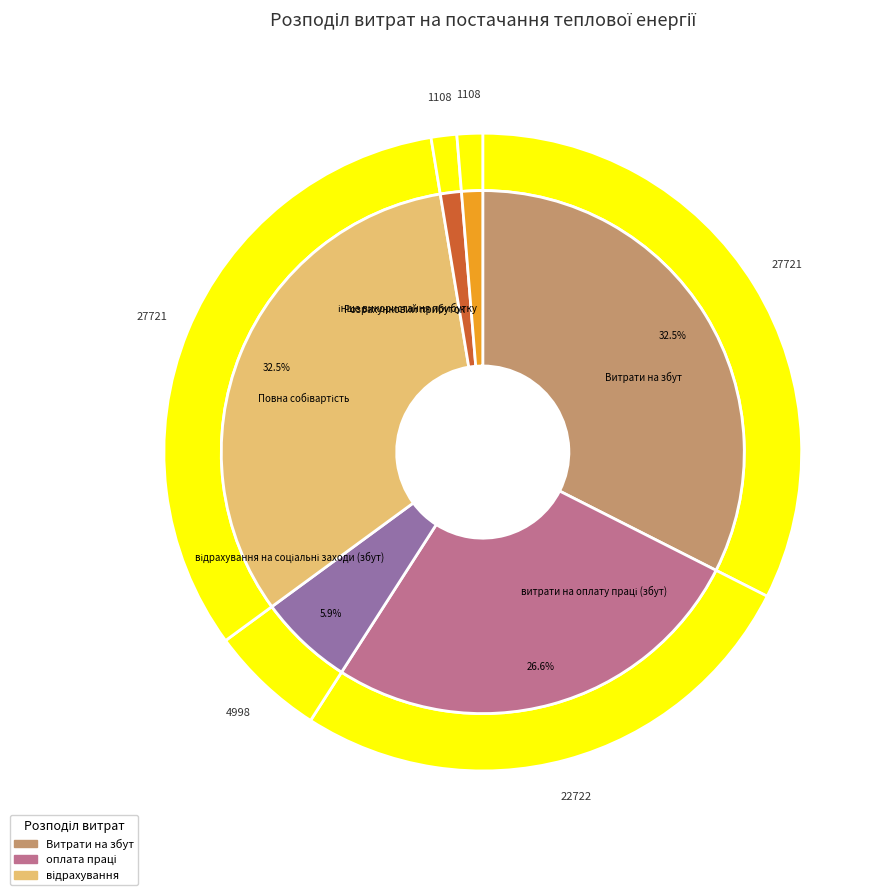

Rank the categories by value from lowest to highest.

Розрахунковий прибуток, інше використання прибутку, відрахування на соціальні заходи (збут), витрати на оплату праці (збут), Витрати на збут, Повна собівартість